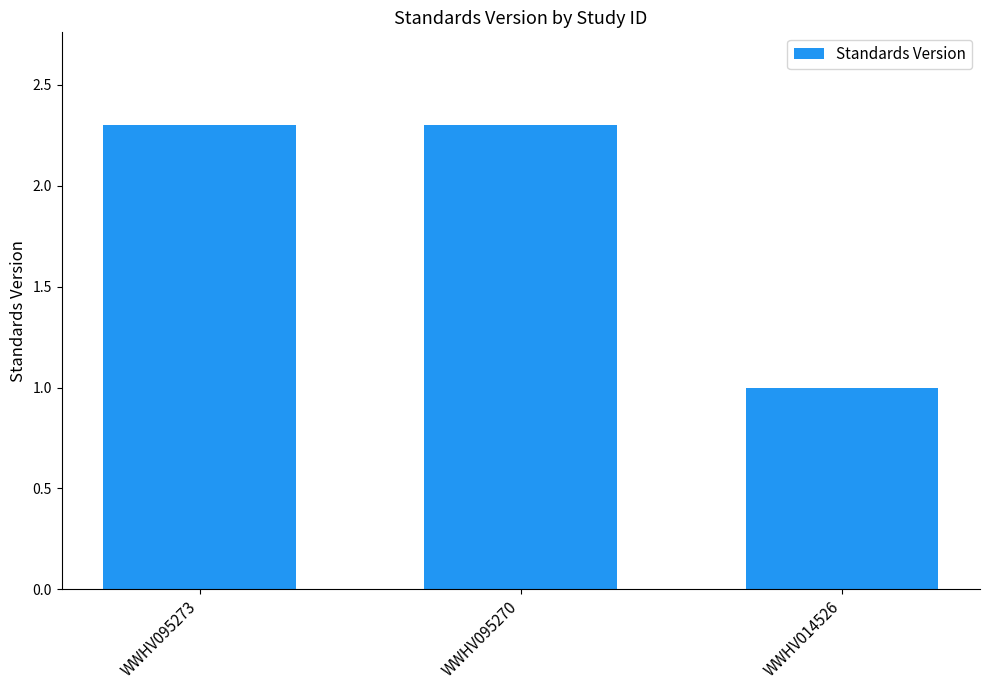

How many bars are there in total?

3